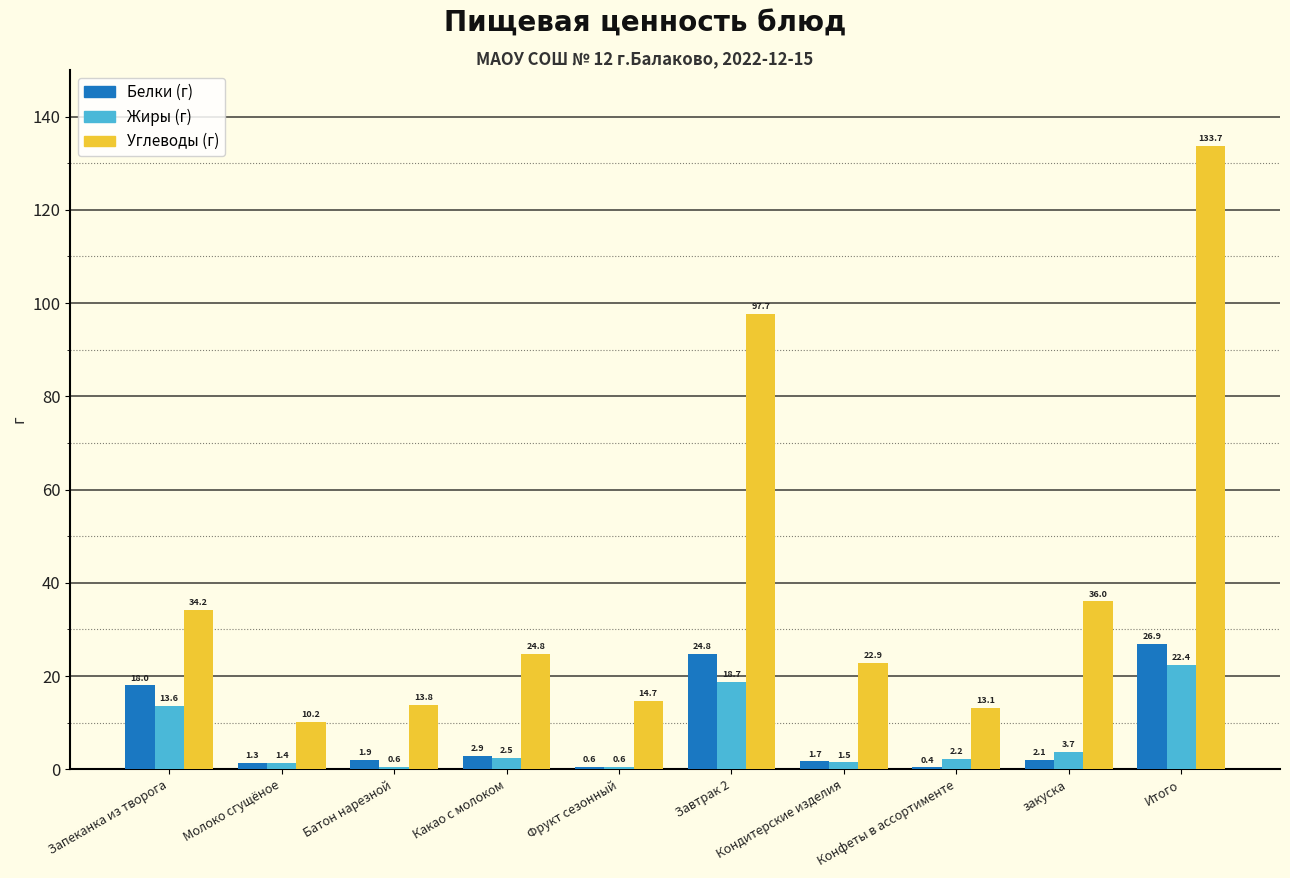

What is the greatest value displayed?

133.7